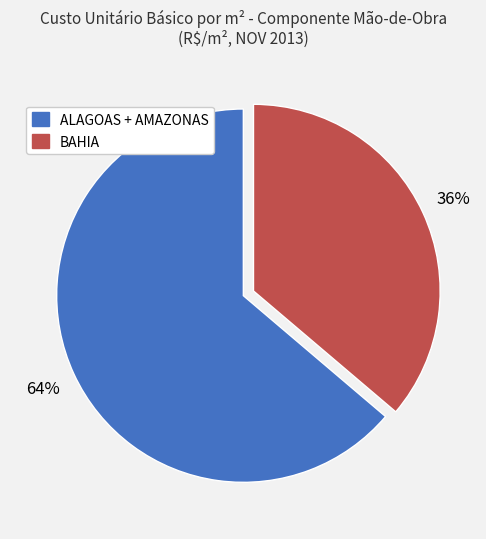

Is there any slice that represents more than half of the pie?

Yes